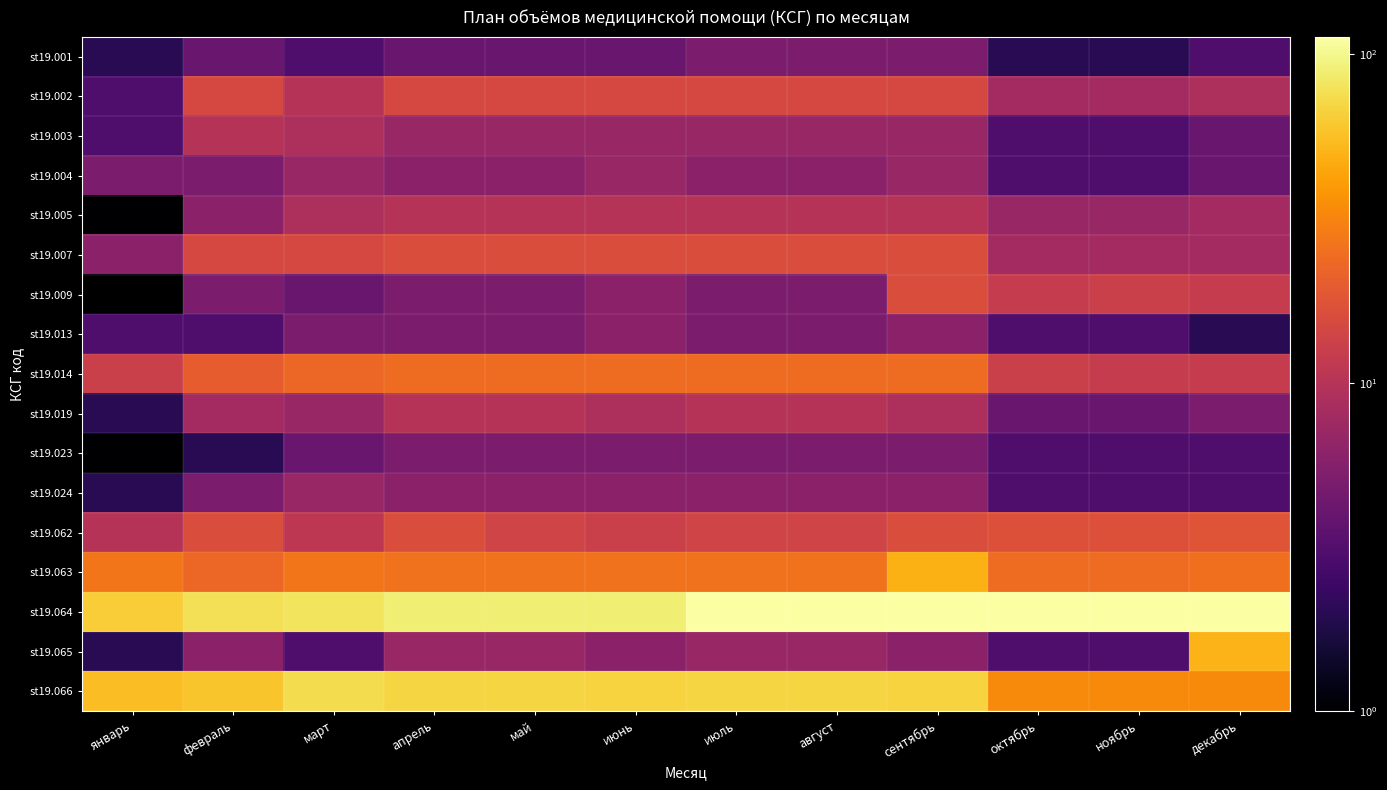

Which series has the largest range (max minus min)?

st19.064